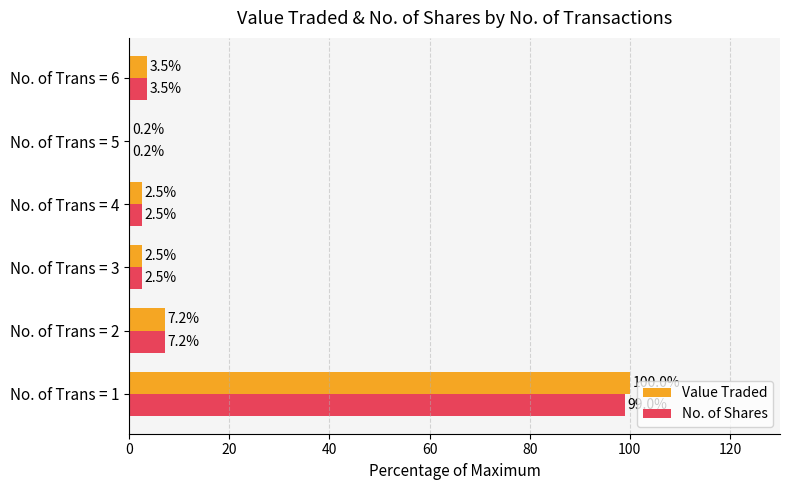

At which label does Value Traded reach its peak?

No. of Trans = 1